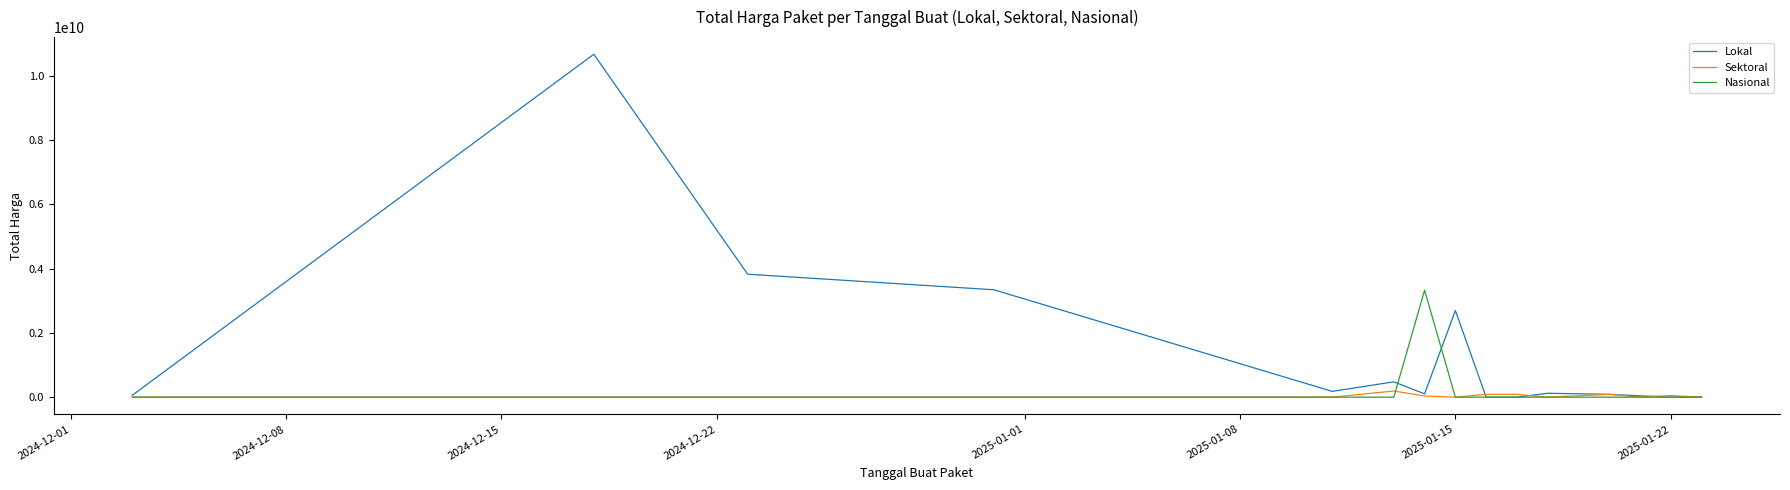

Which series has the largest range (max minus min)?

Lokal